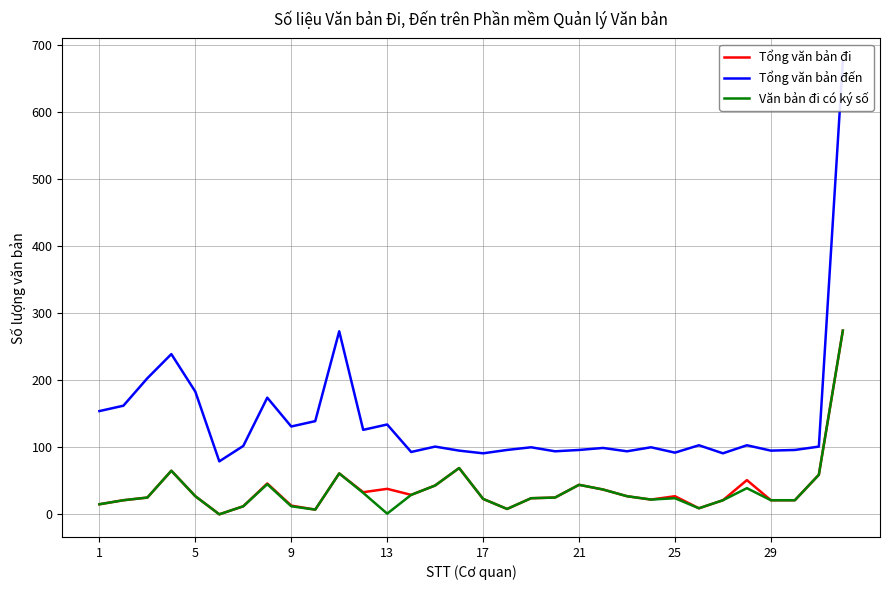

Which series has the largest total across all categories?

Tổng văn bản đến